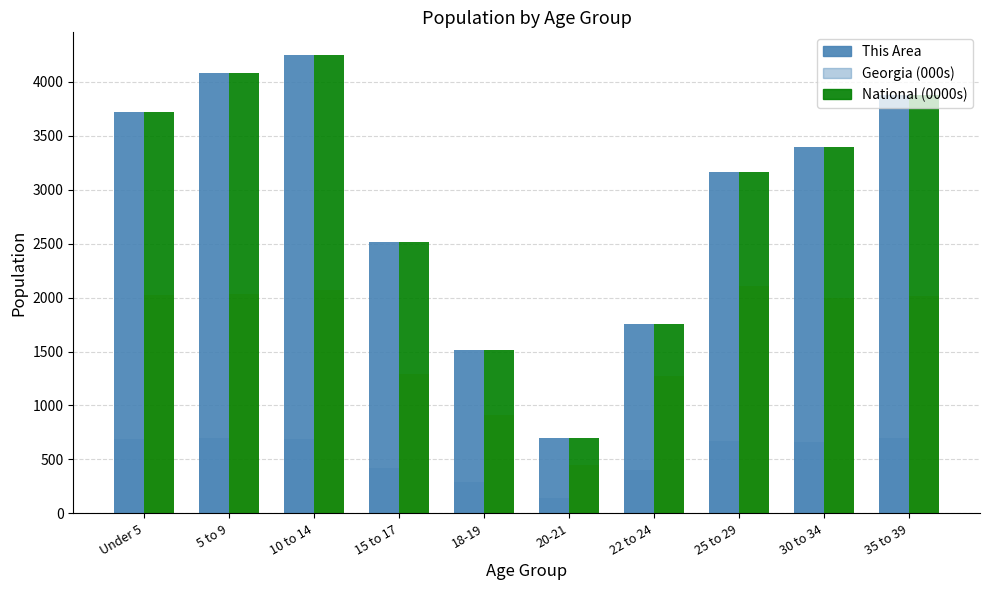

How many categories are shown in the chart?

10